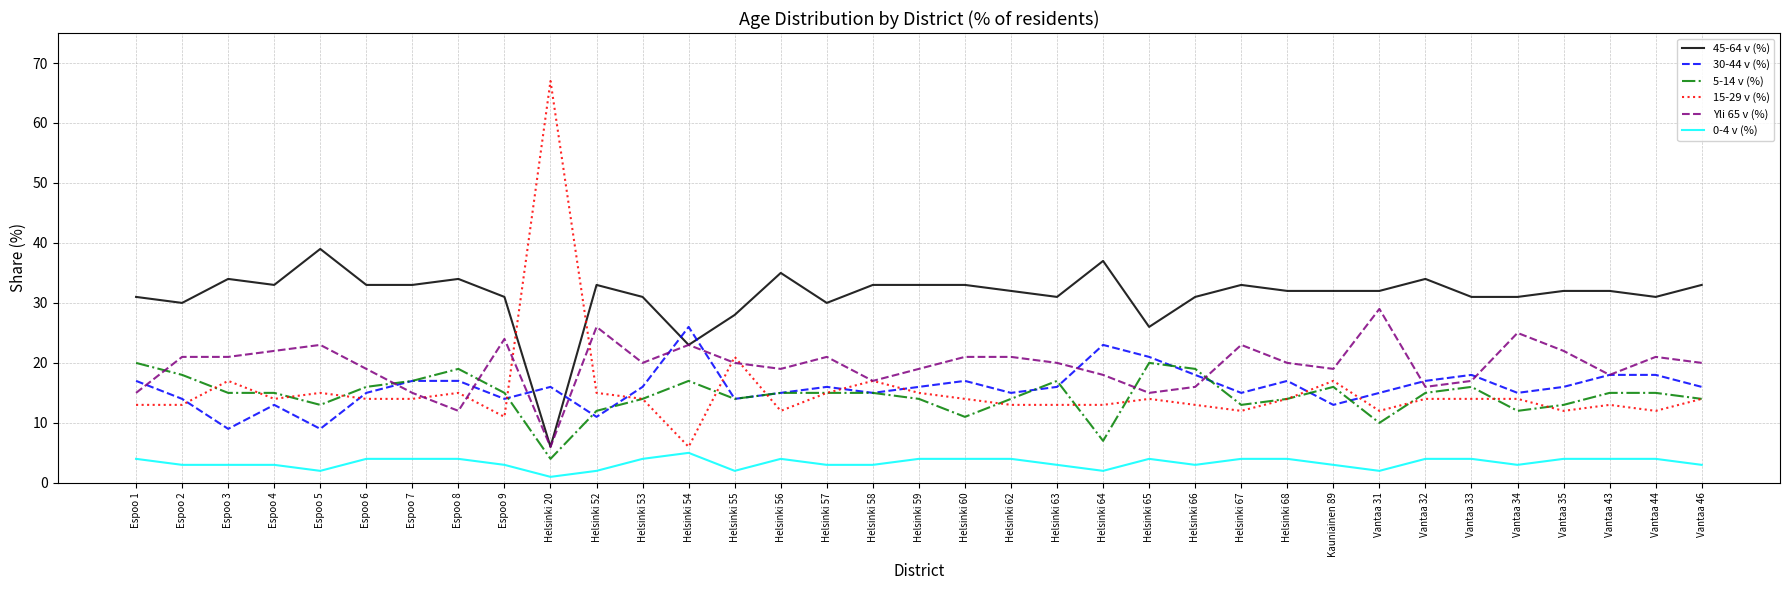

List the series in order of their peak value, lowest first.

0-4 v (%), 5-14 v (%), 30-44 v (%), Yli 65 v (%), 45-64 v (%), 15-29 v (%)